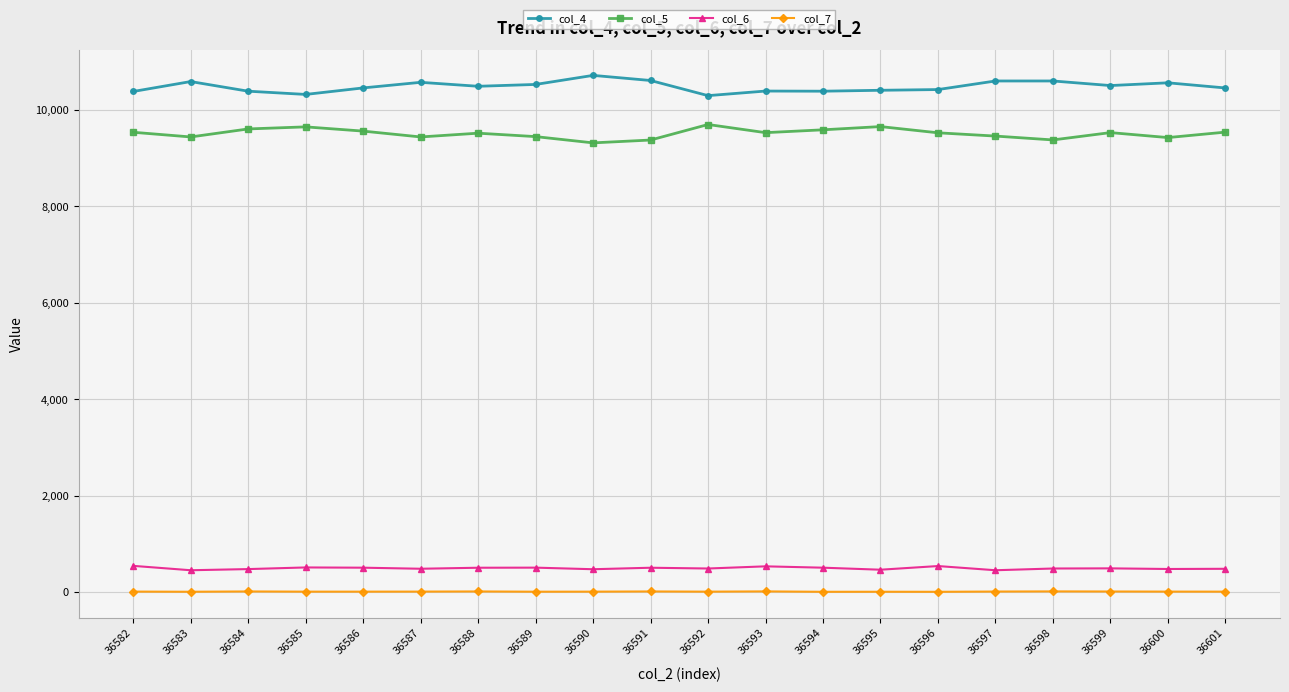

How many lines are shown in the chart?

4